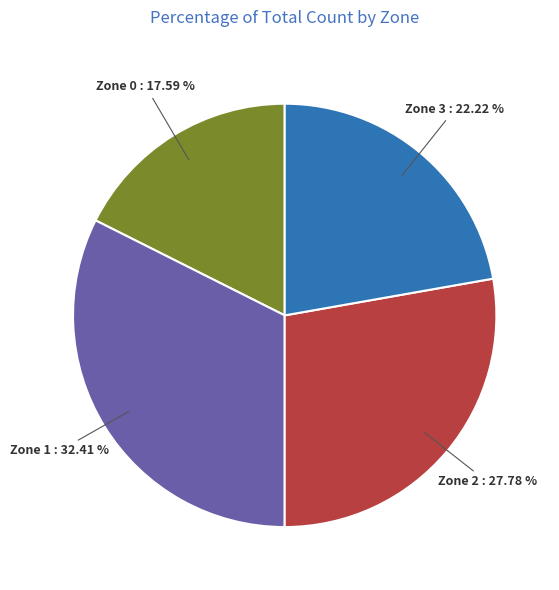

Is there a majority slice in this chart?

No